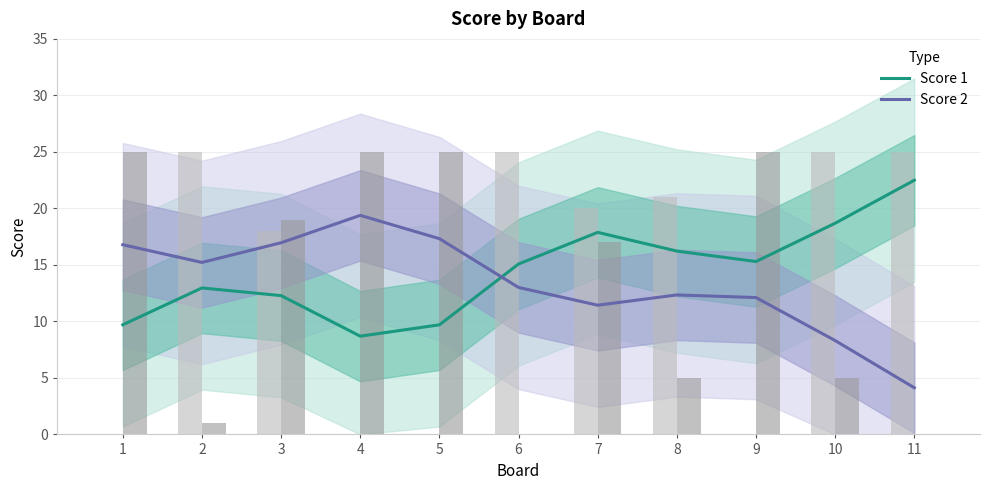

Reading right to left, list all the values displayed in this chart.

Score 1: 11=22.5	10=18.7	9=15.3	8=16.2	7=17.9	6=15.1	5=9.7	4=8.7	3=12.3	2=13.0	1=9.7
Score 2: 11=4.1	10=8.3	9=12.1	8=12.3	7=11.4	6=13.0	5=17.3	4=19.4	3=17.0	2=15.2	1=16.8